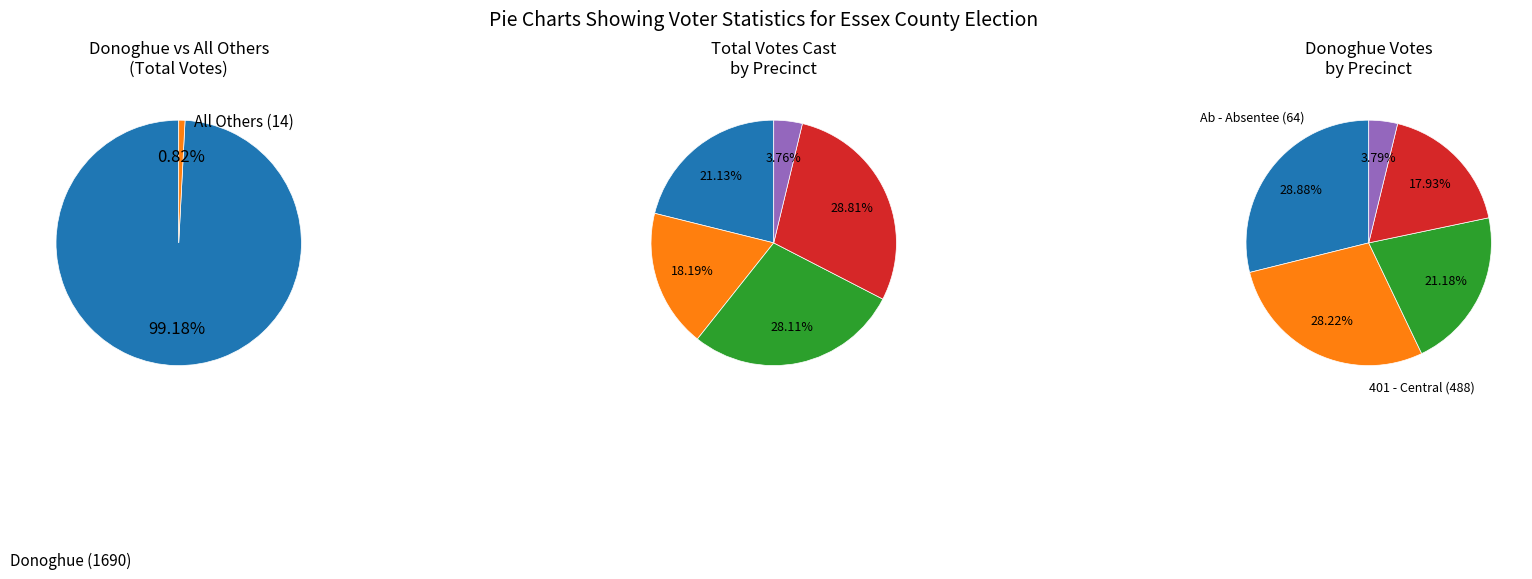

Do 401 - Central (491) and 101 - Greater Tappahannock (360) together represent more than half of the pie?

Yes